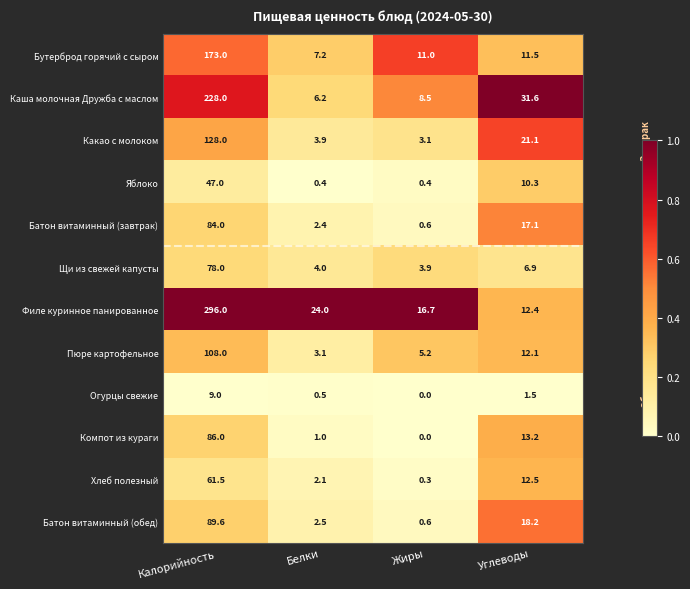

At Калорийность, list the series in order from largest to smallest.

Филе куринное панированное, Каша молочная Дружба с маслом, Бутерброд горячий с сыром, Какао с молоком, Пюре картофельное, Батон витаминный (обед), Компот из кураги, Батон витаминный (завтрак), Щи из свежей капусты, Хлеб полезный, Яблоко, Огурцы свежие